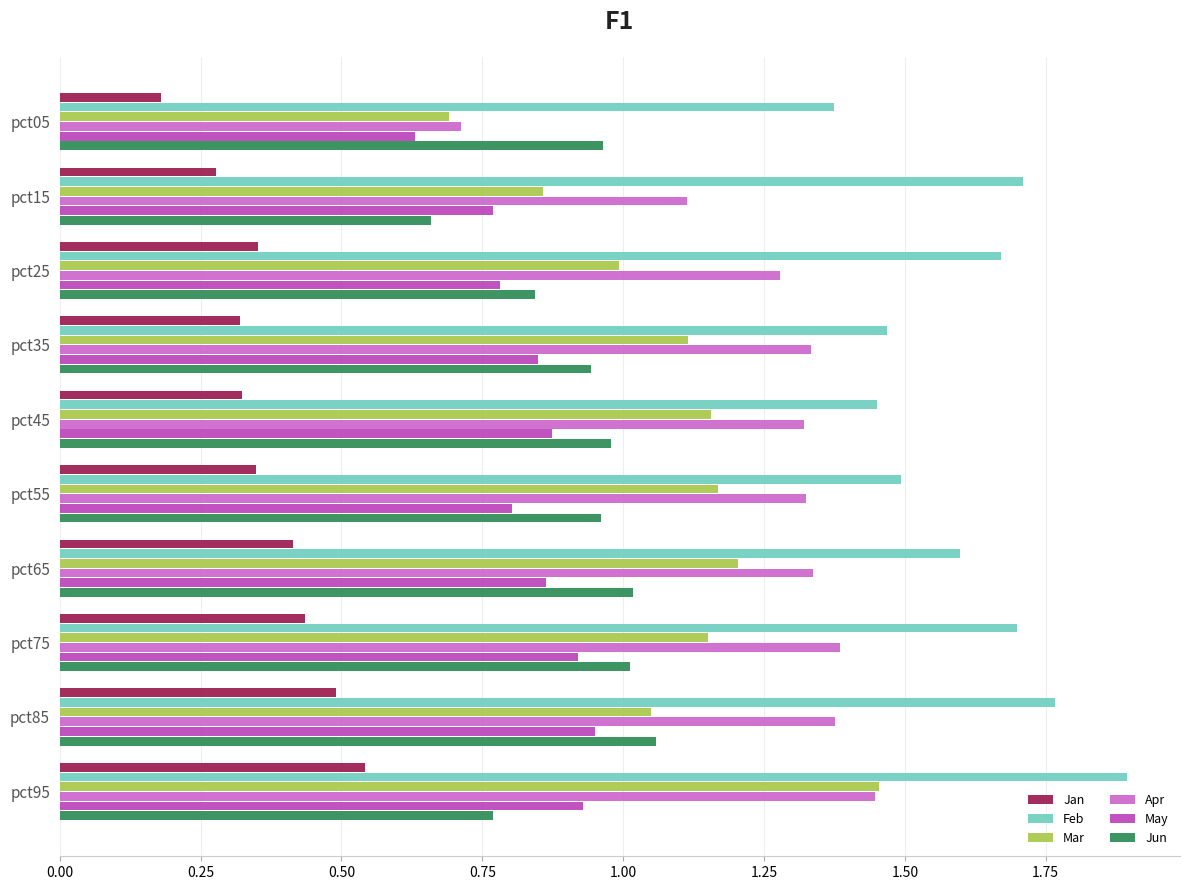

Which series has the largest range (max minus min)?

Mar